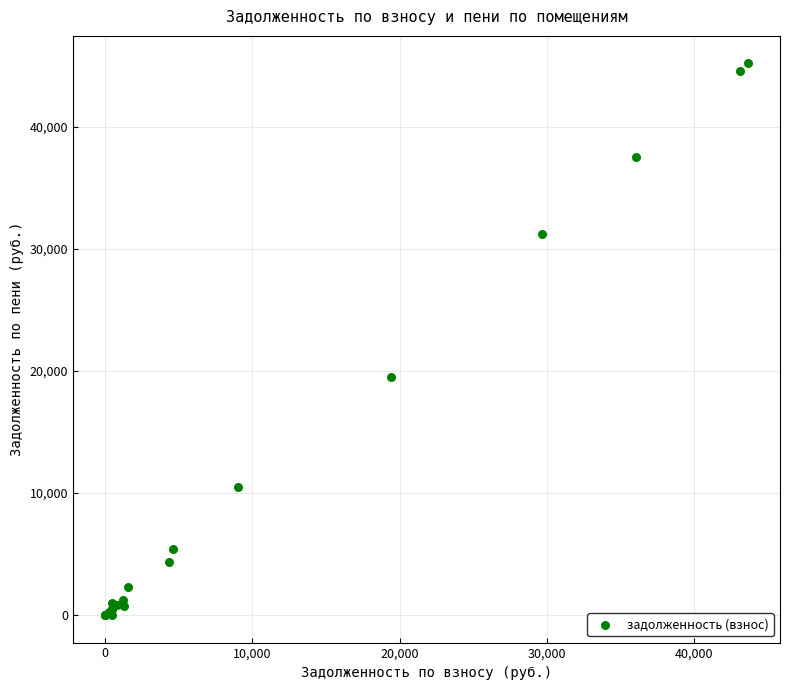

What Y value in the scatter plot is closest to 22581?

19502.8